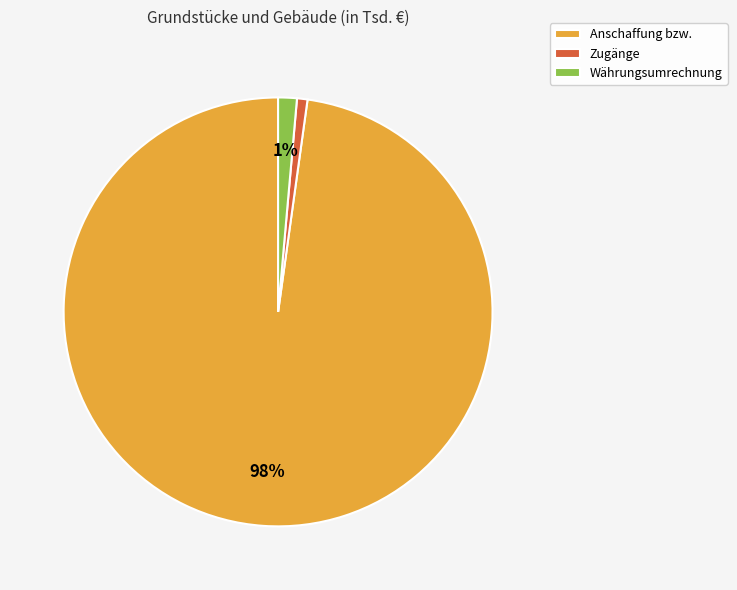

To the nearest percent, what is the difference between the largest and smallest slice percentages?

97%